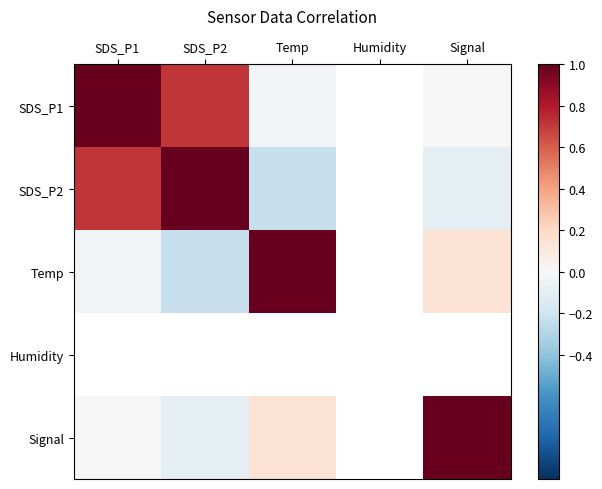

At which label does Signal reach its peak?

Signal